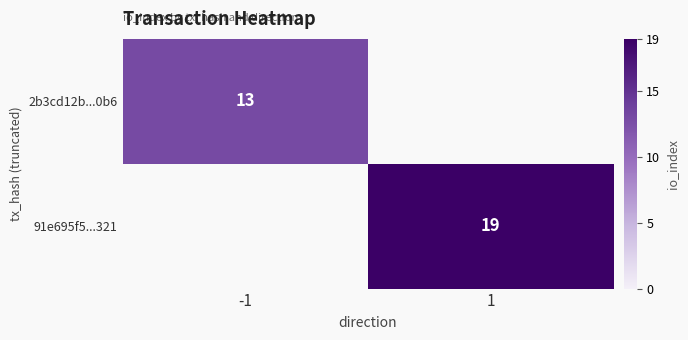

The value of 91e695f5...321 at 1 is 9. True or false?

False